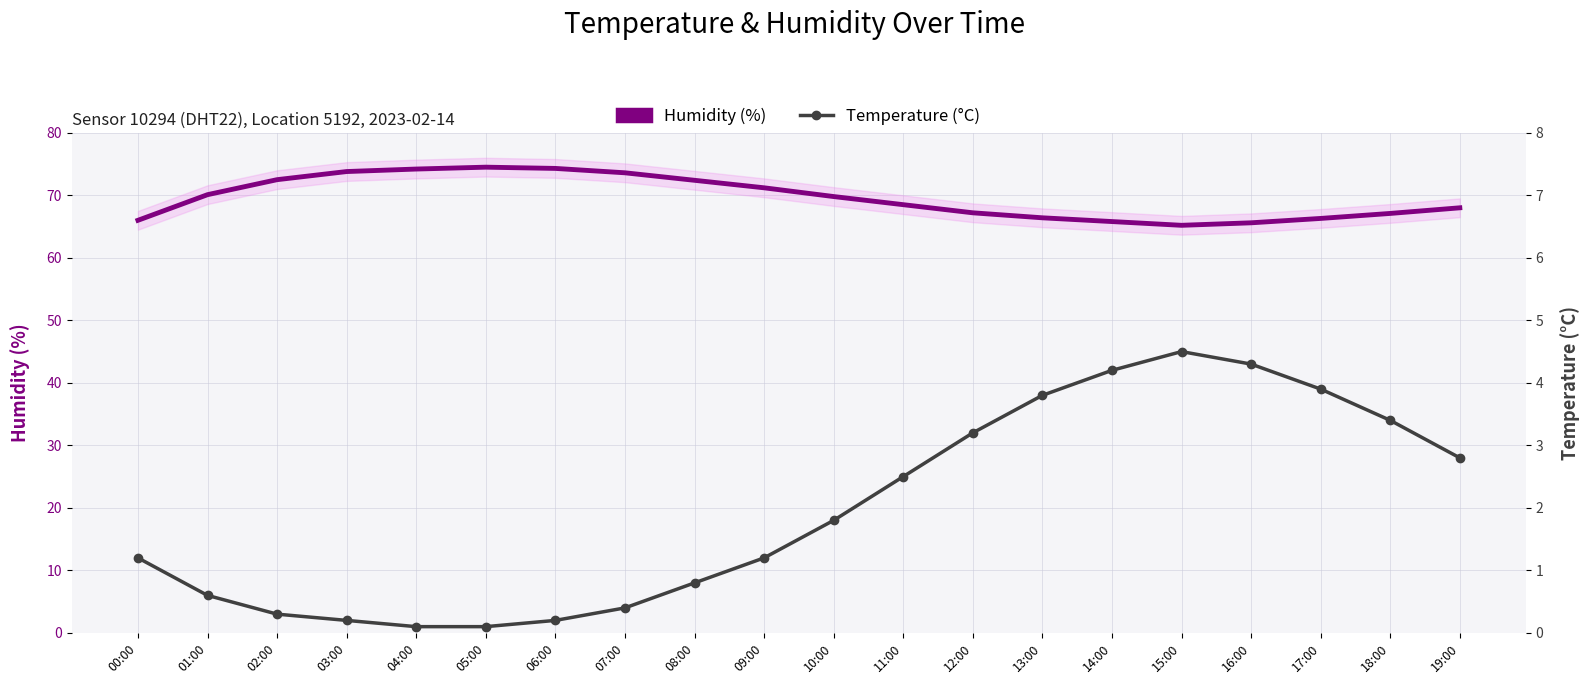

How many data points in Temperature (°C) are above 1?

12